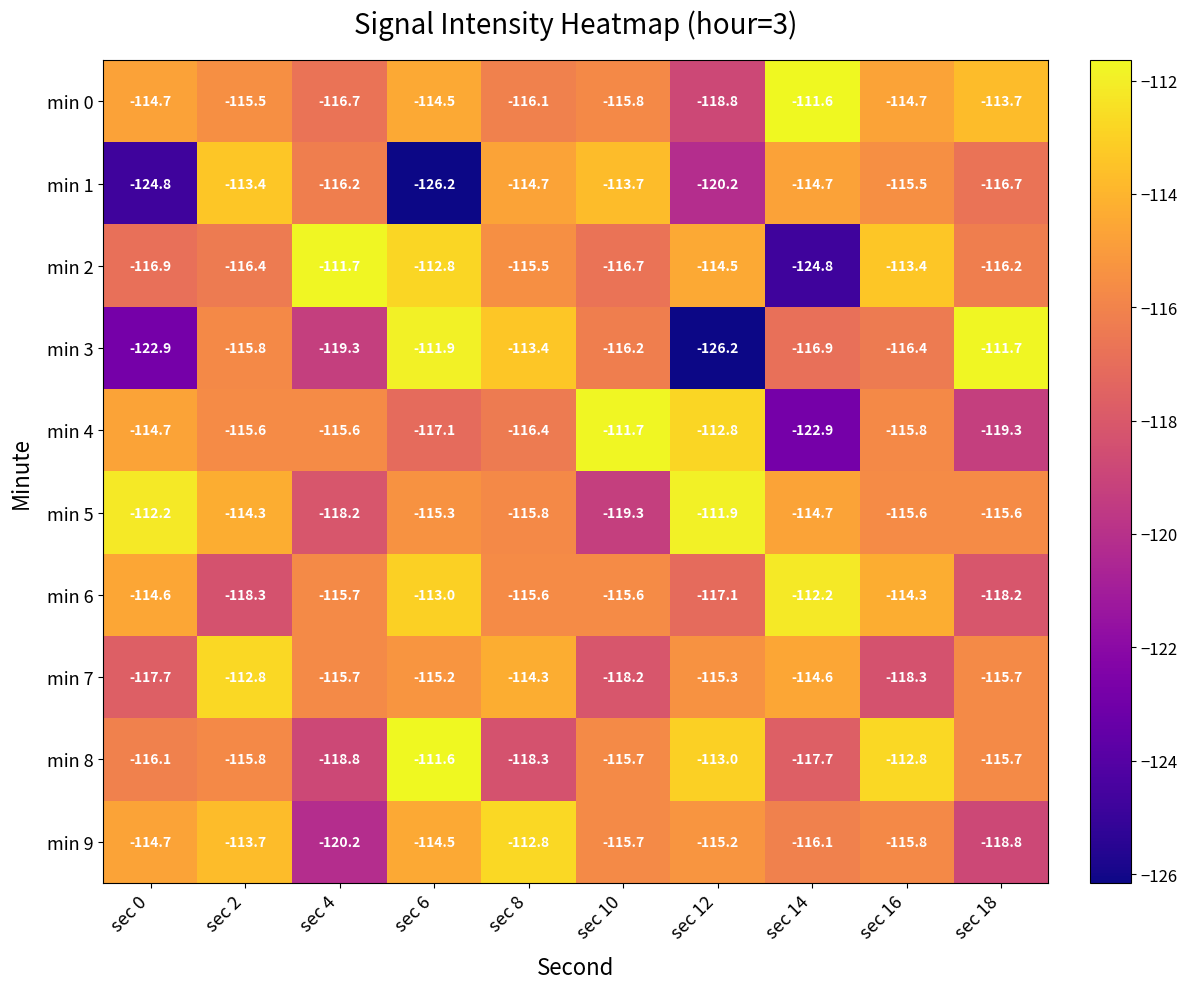

What is the maximum value for min 6?

-112.2